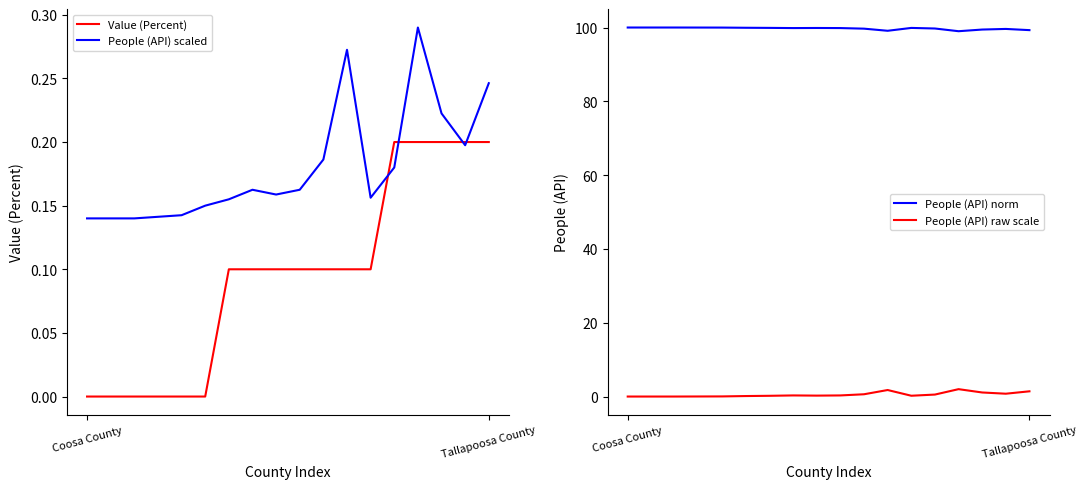

True or false: People (API) scaled has a value of 0.1 at 4.

True